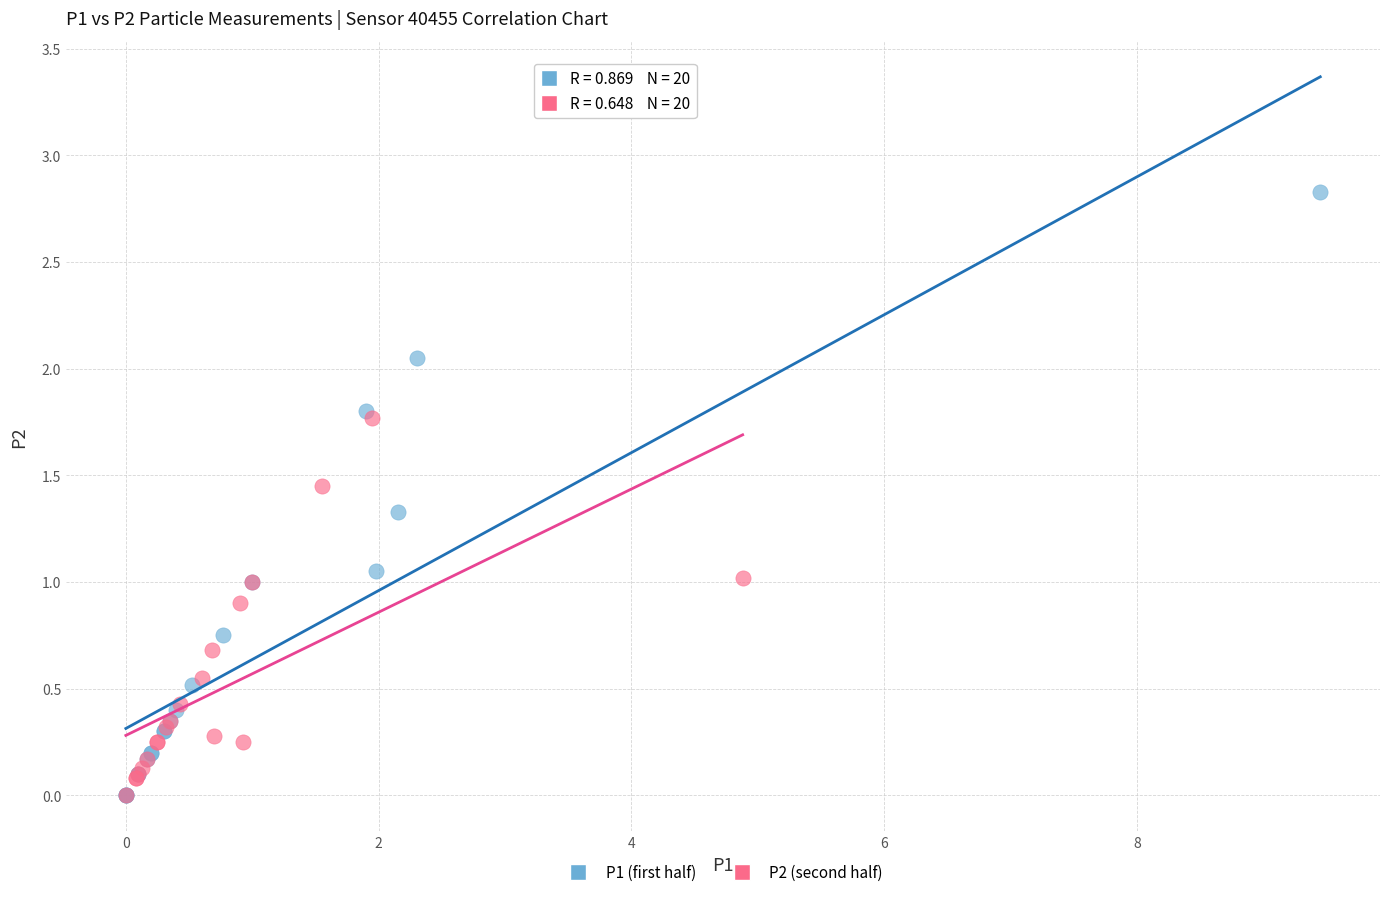

Which series has the largest Y range (max minus min)?

P1 (first half)